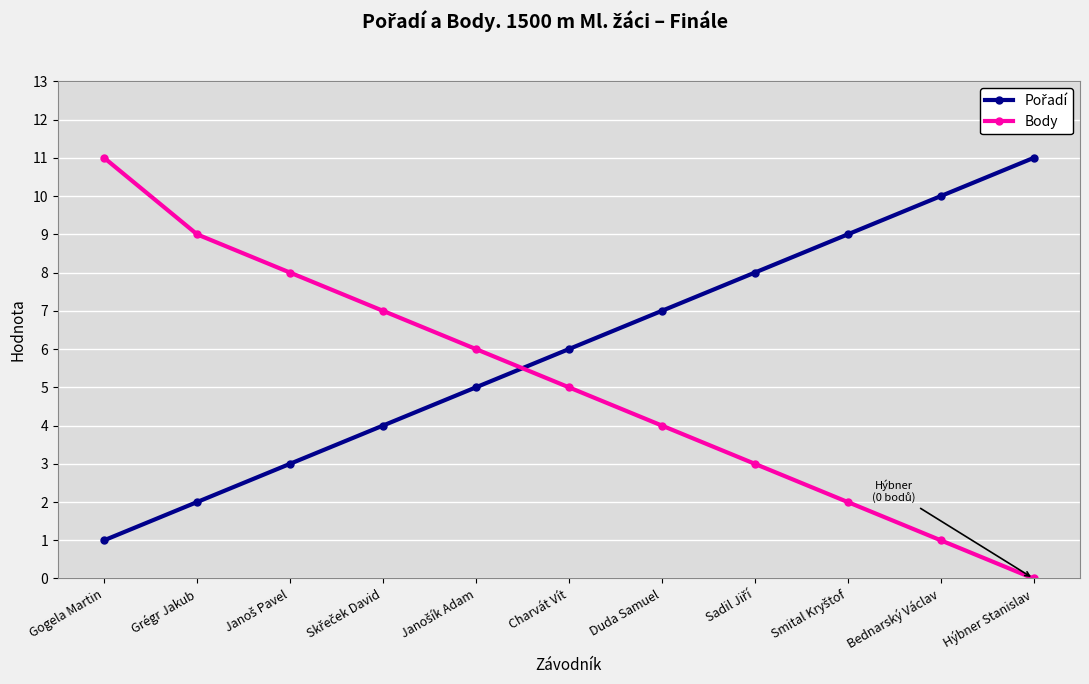

What is the total value across all series at Hýbner Stanislav?

11